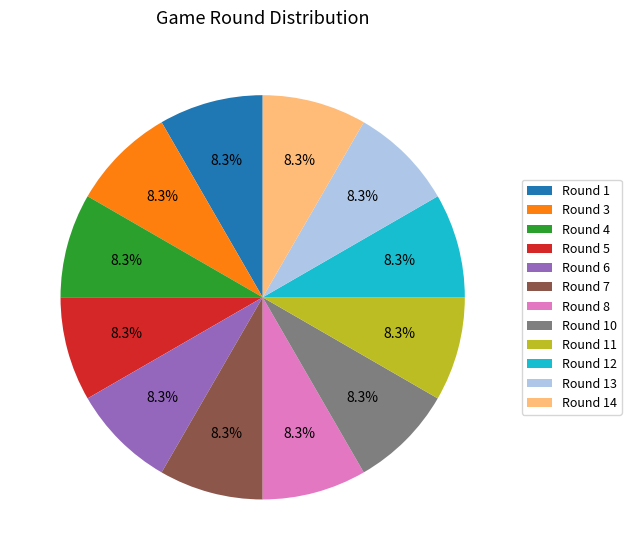

Is Round 1 the majority of the pie?

No